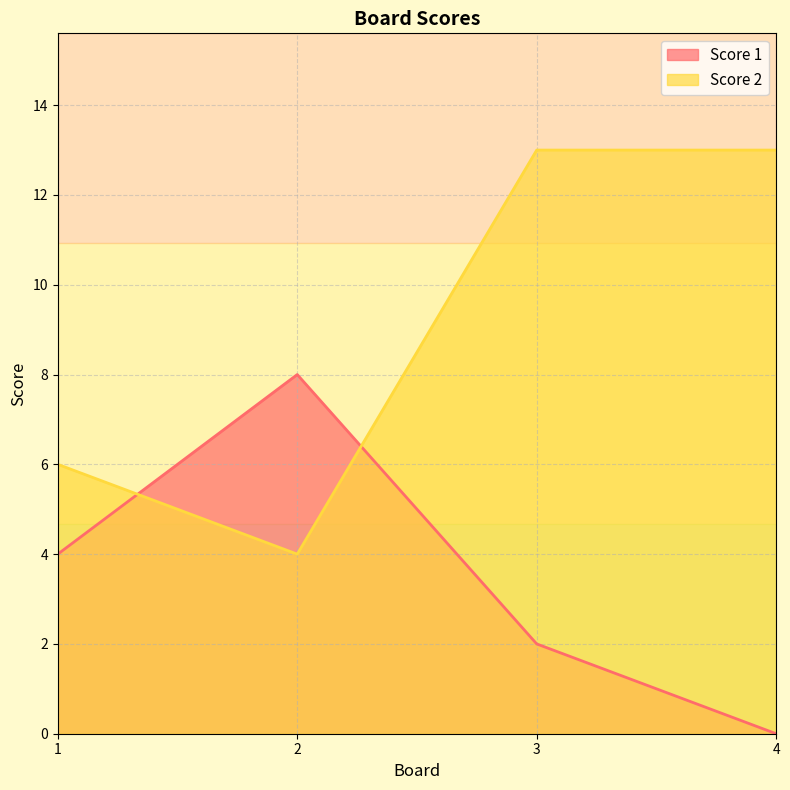

What is the maximum value for Score 2?

13